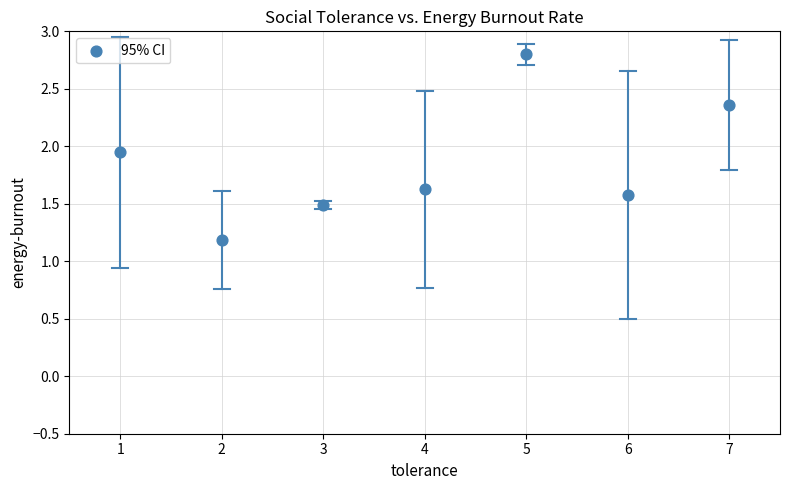

What Y value in the scatter plot is closest to 1?

1.2